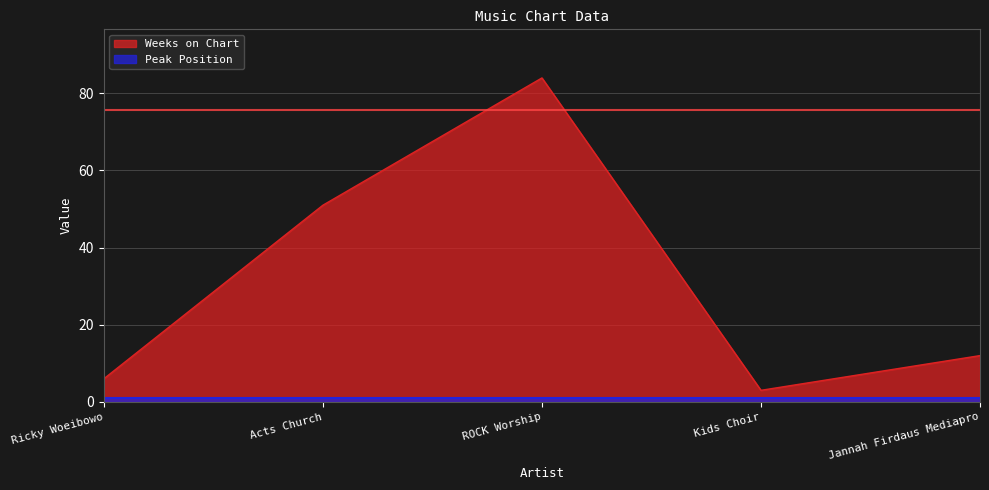

List the labels in order of value, largest first.

ROCK Worship, Acts Church, Jannah Firdaus Mediapro, Ricky Woeibowo, Kids Choir